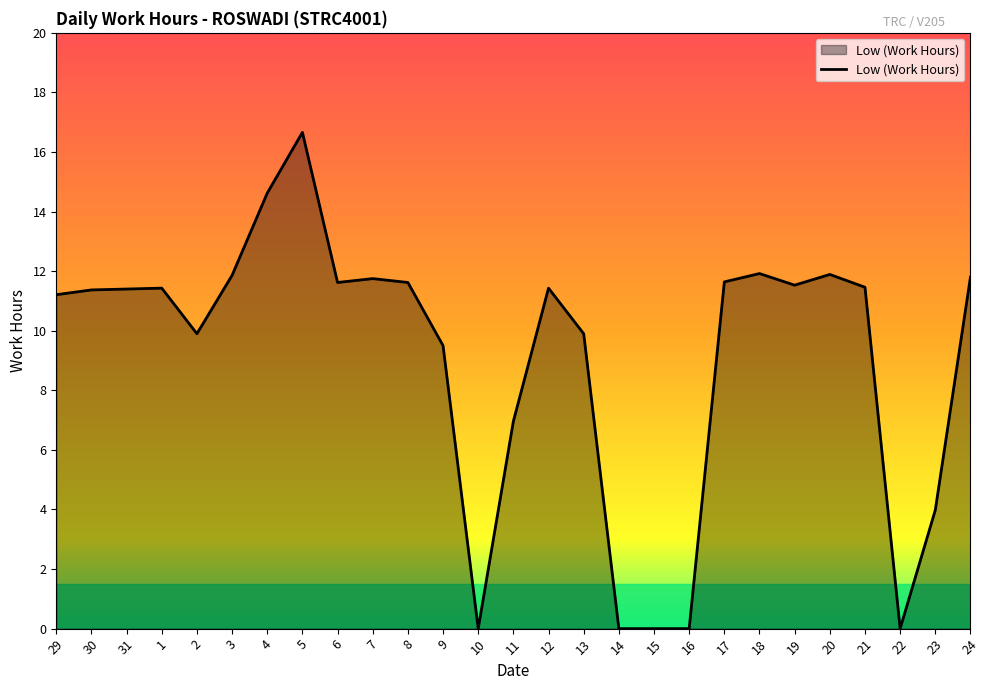

True or false: the data shows 17.1 at 6.

False